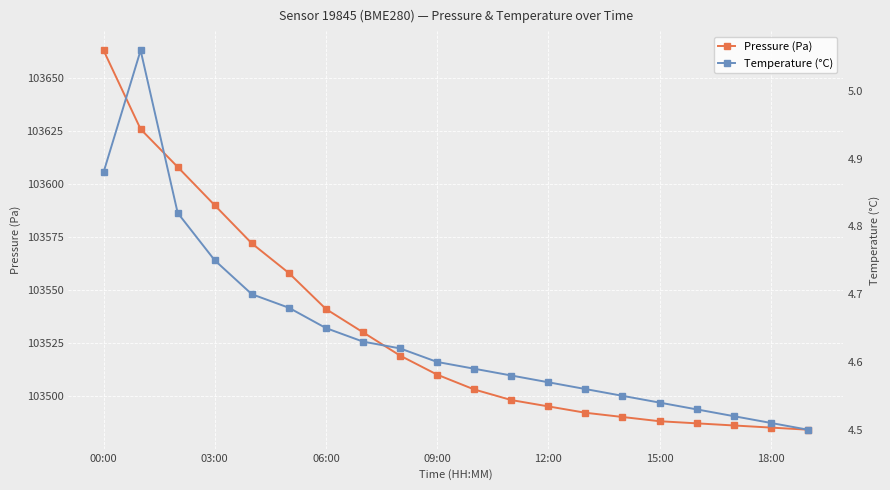

True or false: Pressure (Pa) has more than 0 interior local peaks.

False